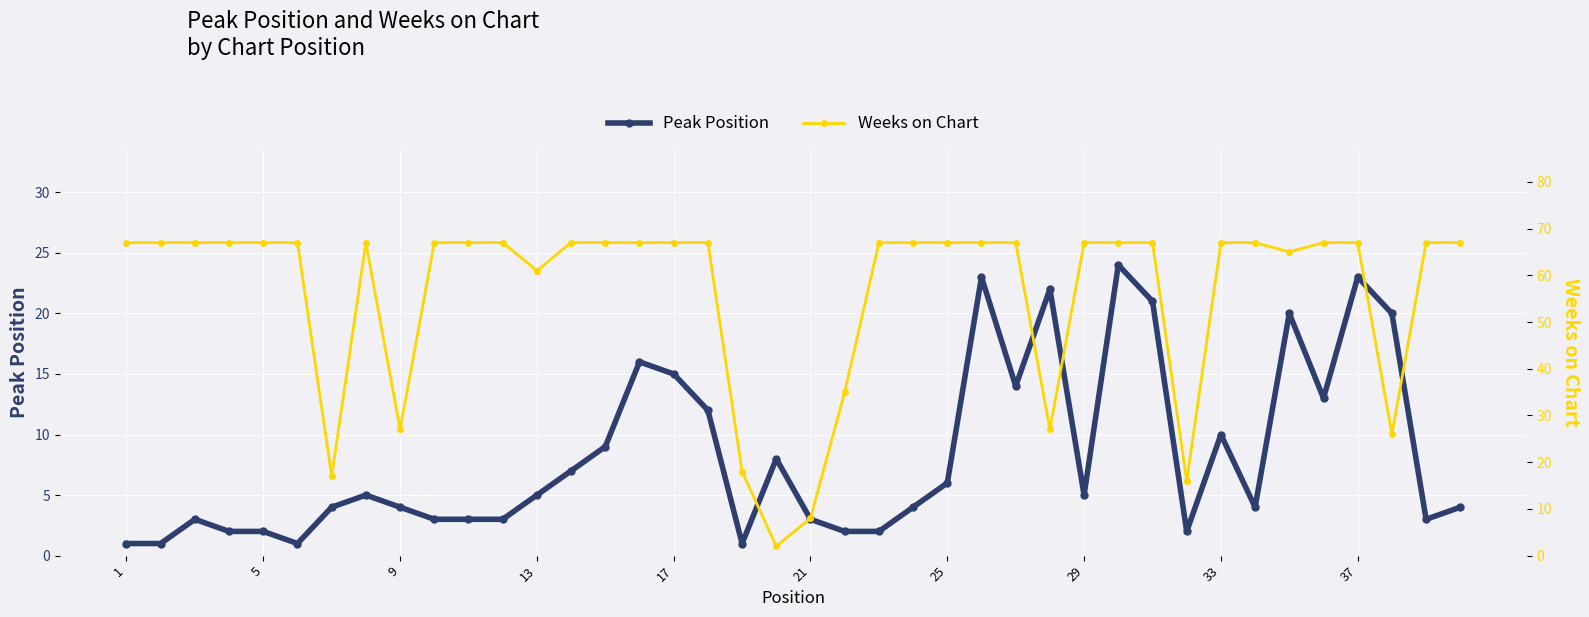

Reading left to right, transcribe all the data shown in this chart.

Peak Position: 1	1	3	2	2	1	4	5	4	3	3	3	5	7	9	16	15	12	1	8	3	2	2	4	6	23	14	22	5	24	21	2	10	4	20	13	23	20	3	4
Weeks on Chart: 67	67	67	67	67	67	17	67	27	67	67	67	61	67	67	67	67	67	18	2	8	35	67	67	67	67	67	27	67	67	67	16	67	67	65	67	67	26	67	67